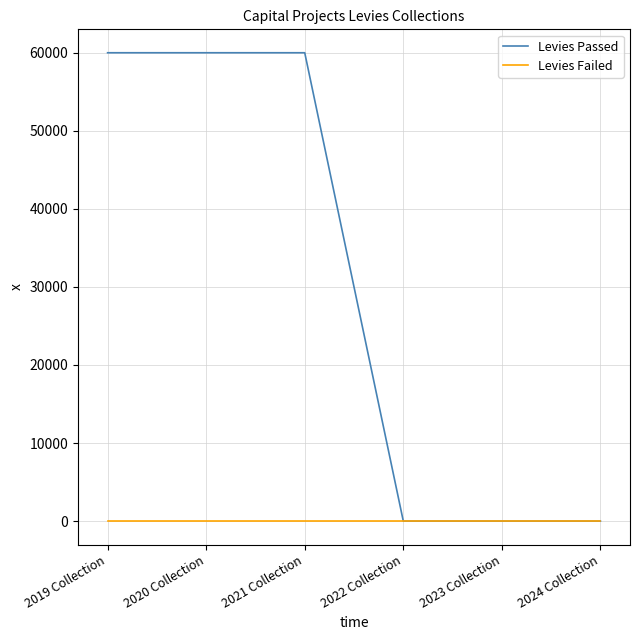

Rank the series by their maximum value, from highest to lowest.

Levies Passed, Levies Failed